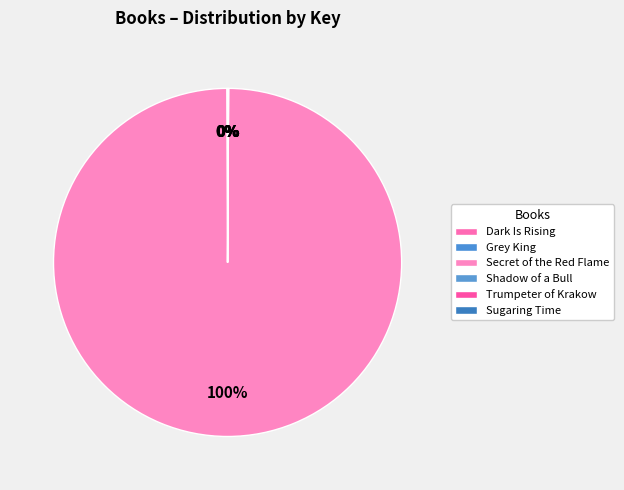

Rank the categories by value from lowest to highest.

Sugaring Time, Trumpeter of Krakow, Dark Is Rising, Shadow of a Bull, Grey King, Secret of the Red Flame